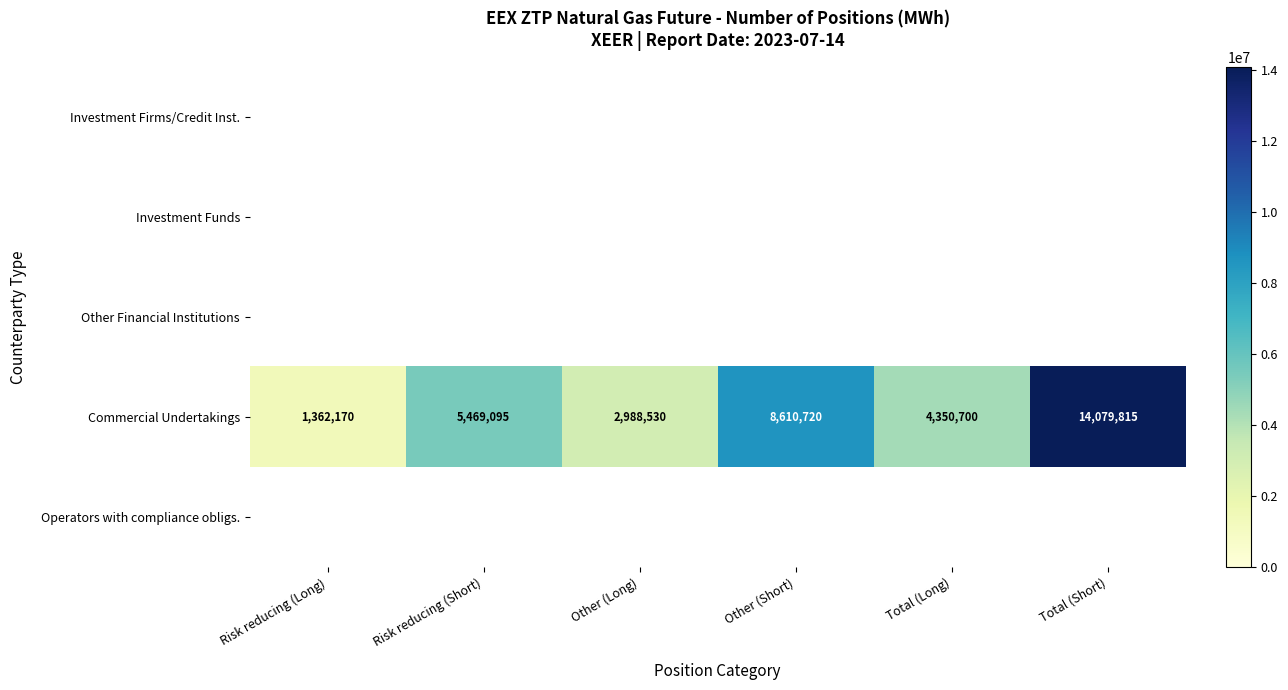

What is the maximum value shown in the chart?

14079815